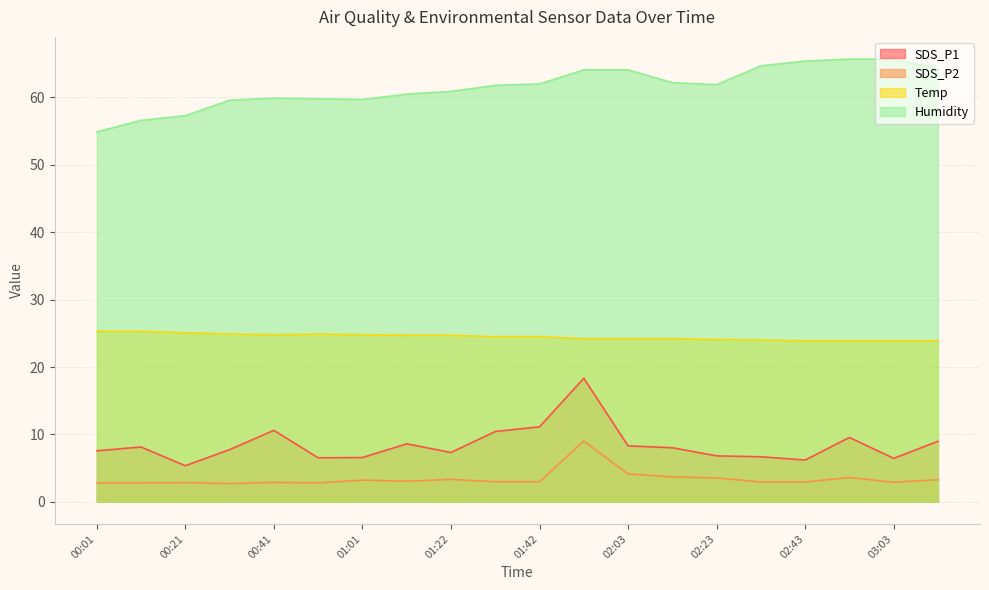

What position from the right is 01:22?

12